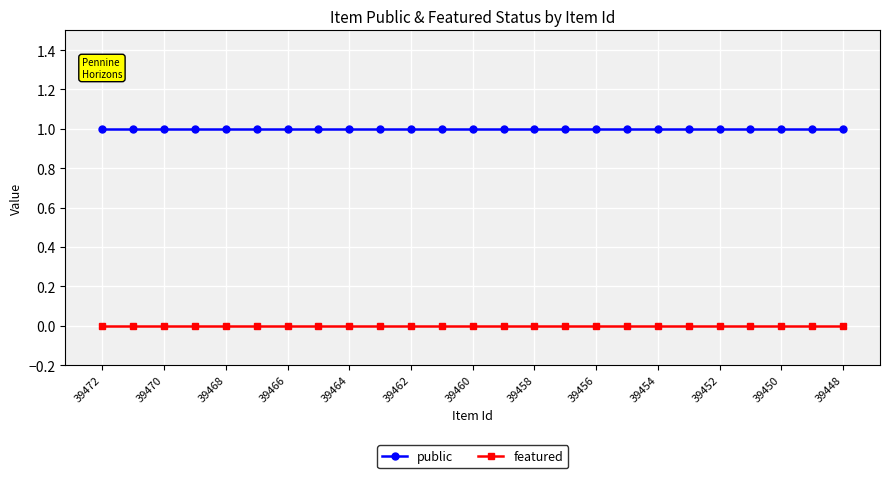

True or false: featured and public cross at least once.

False